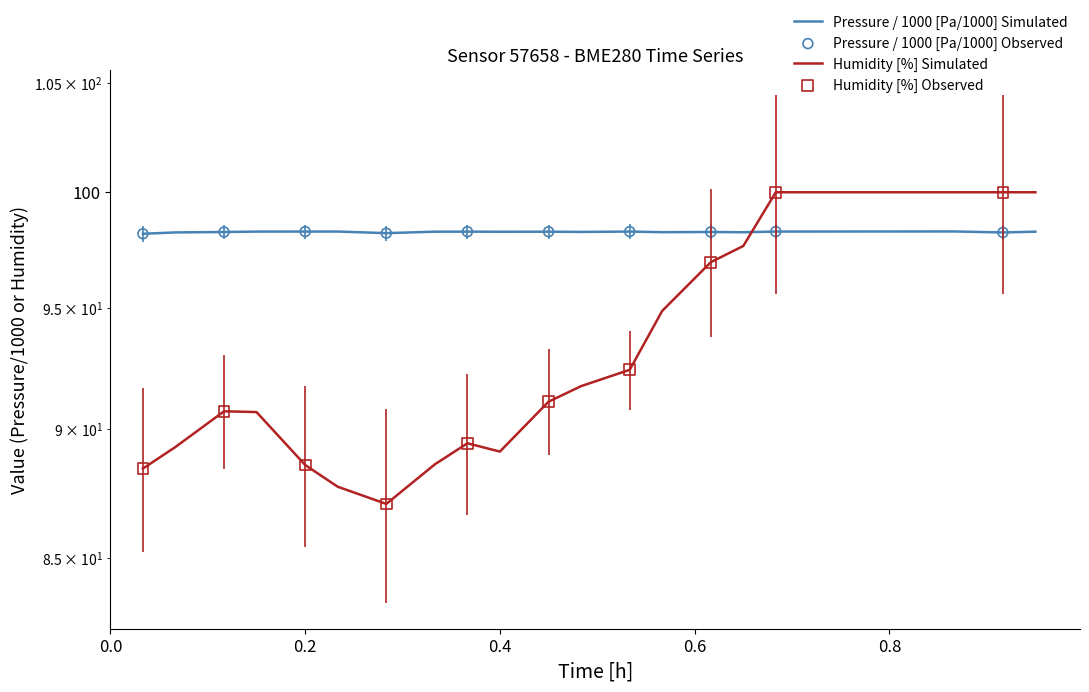

What is the total value across all series at 00:29?

190.0